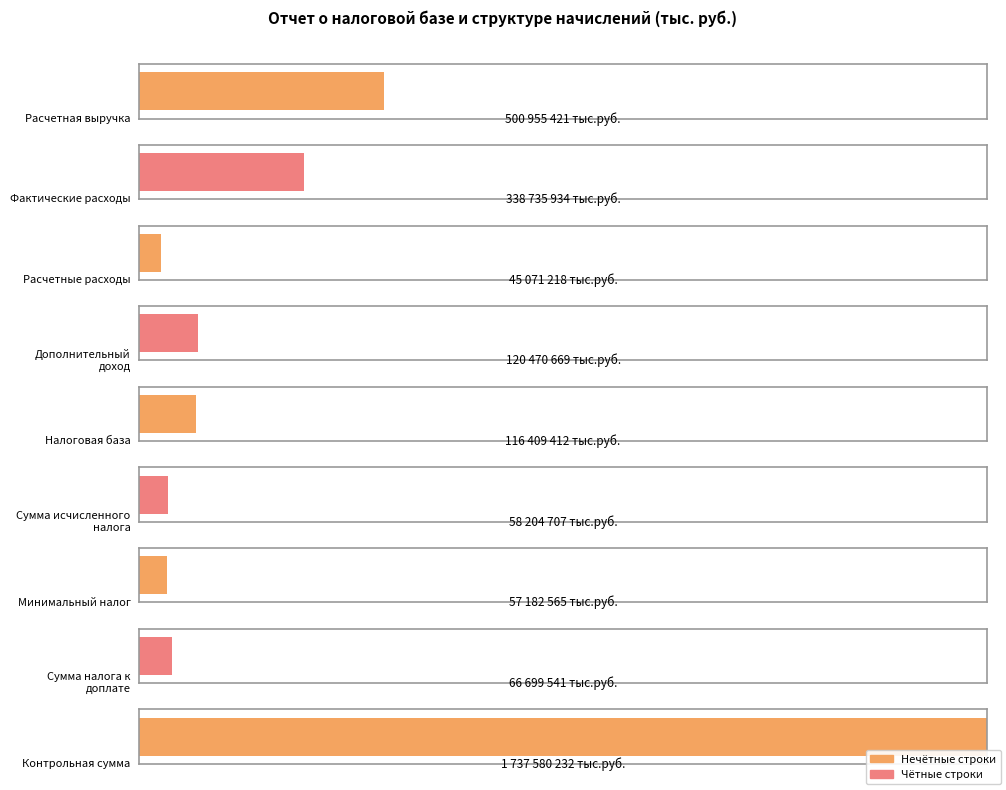

What is the difference between the values at Минимальный налог and Фактические расходы?

281553369